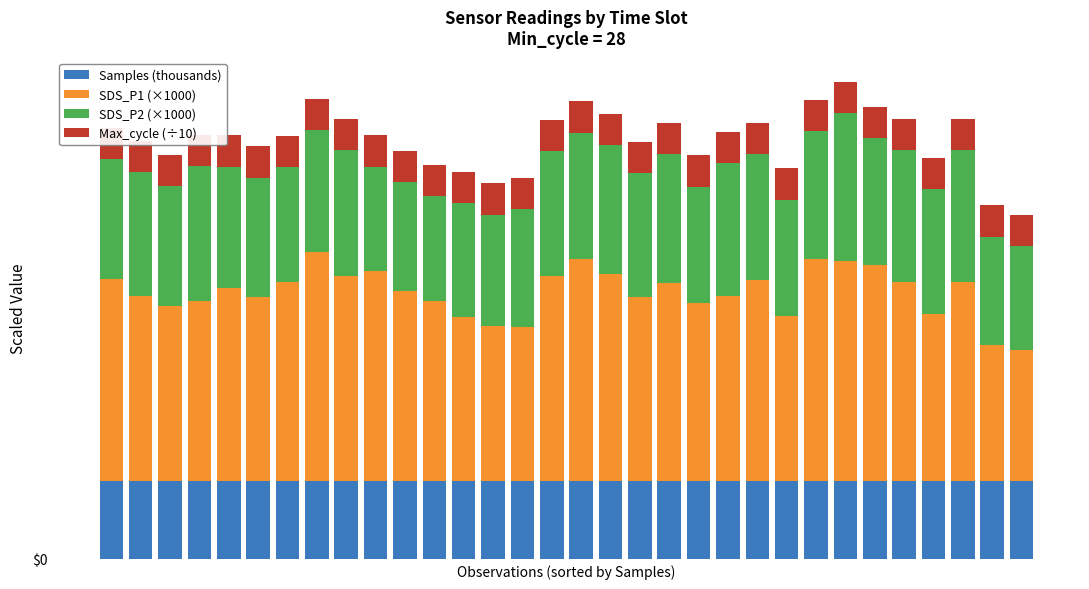

Does the chart contain stacked bars?

Yes